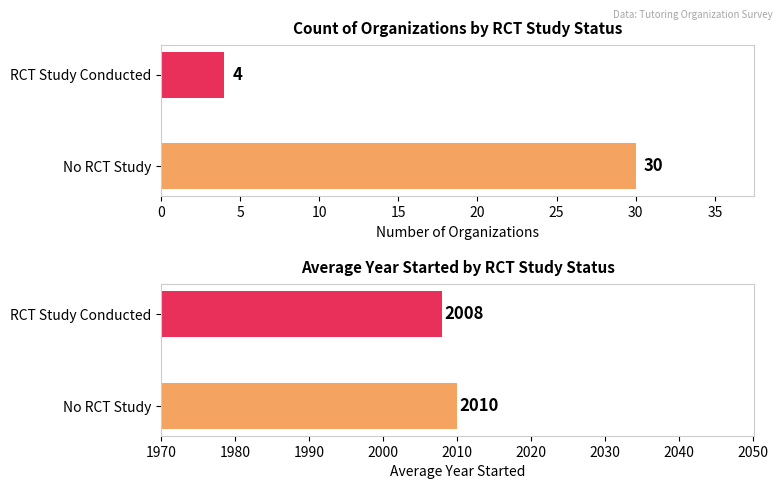

What is the highest value of the Average Year Started series?

2010